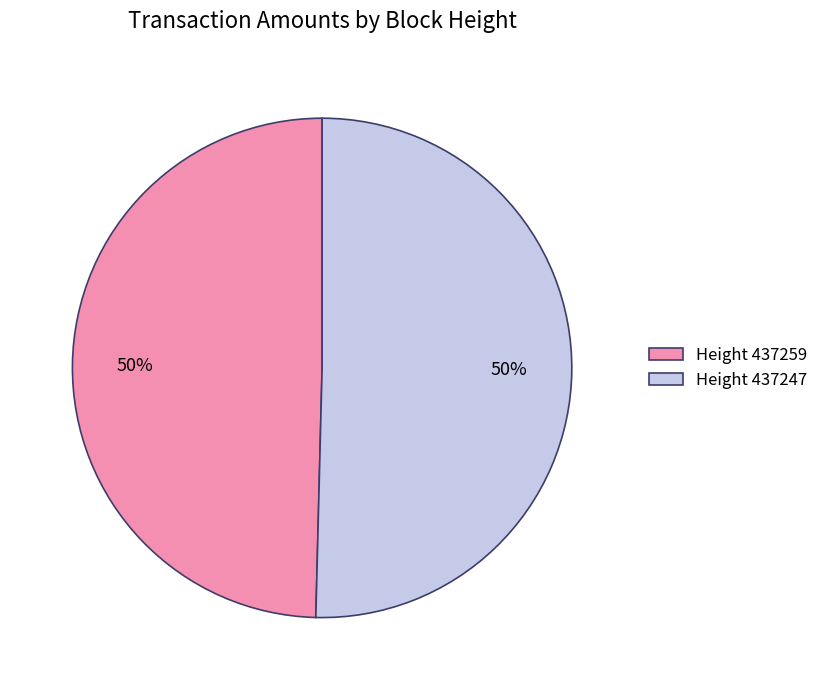

Is it true that Height 437247 is 37% of the pie?

False